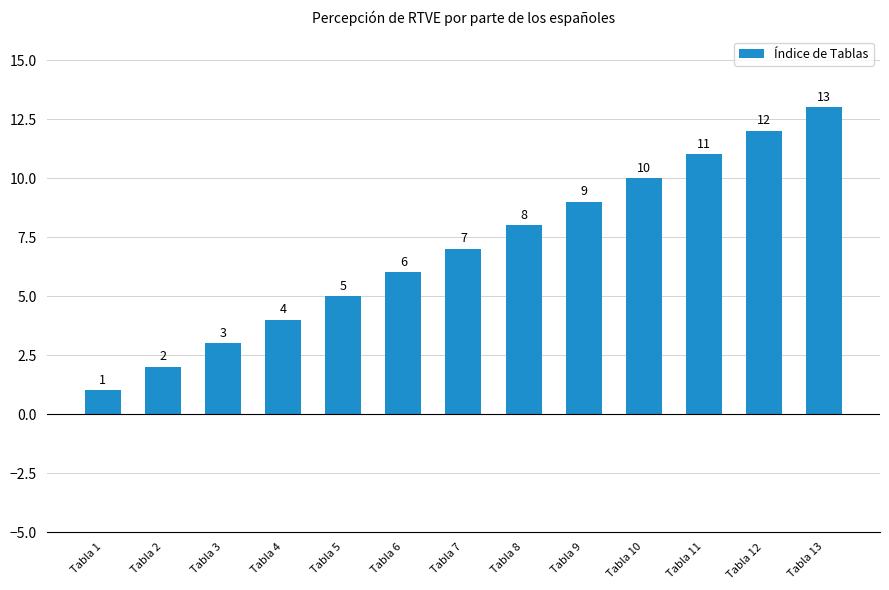

Which label corresponds to the largest value in the chart?

Tabla 13